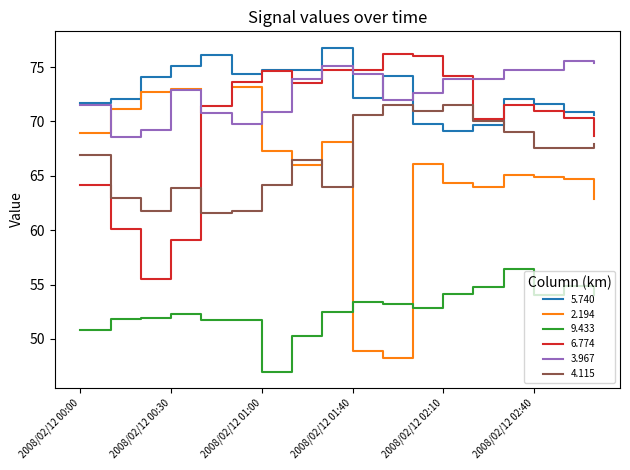

Which series ends up on top after the final intersection of 5.740 and 6.774?

5.740